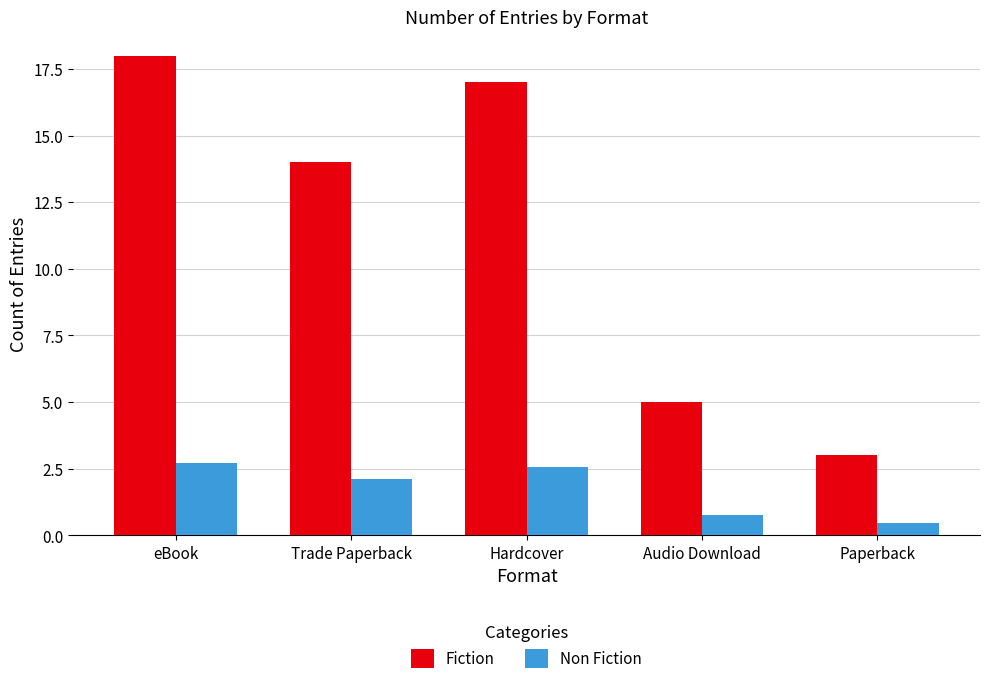

What is the average value of the Fiction series?

11.4